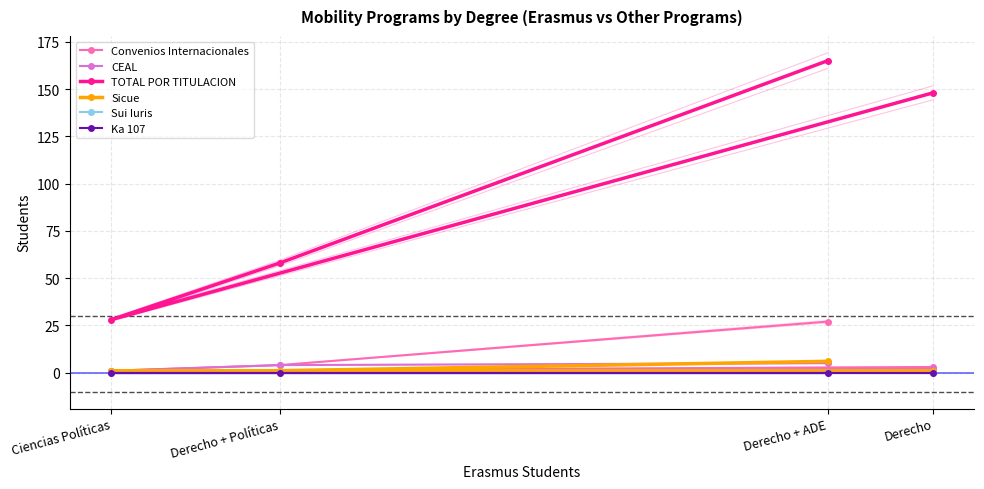

True or false: Sui Iuris and CEAL cross at least once.

False